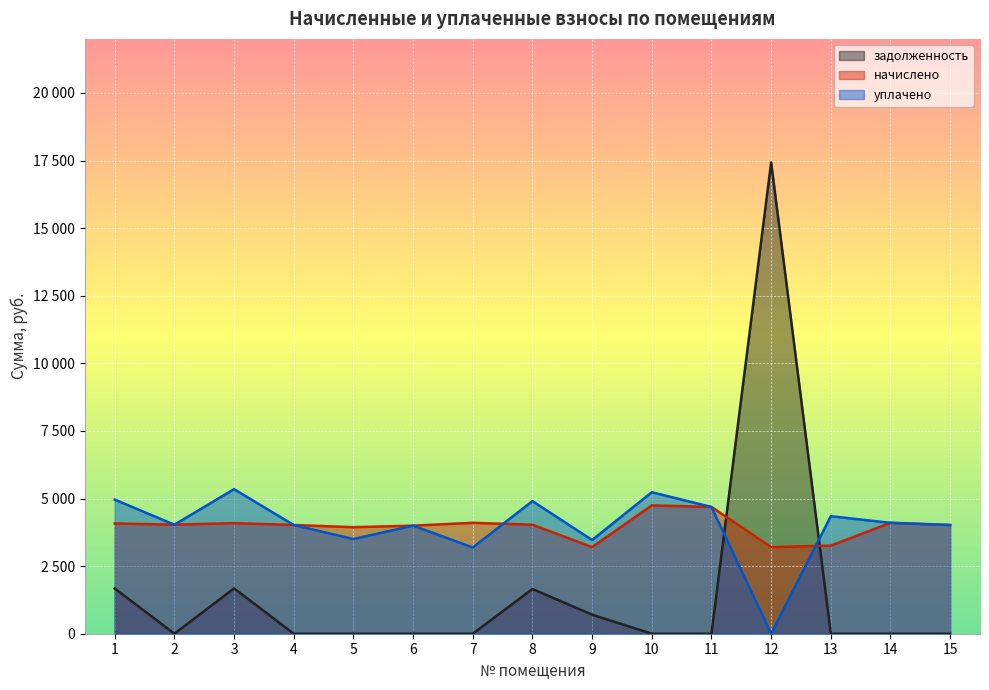

At how many categories does at least one series exceed 11474?

1